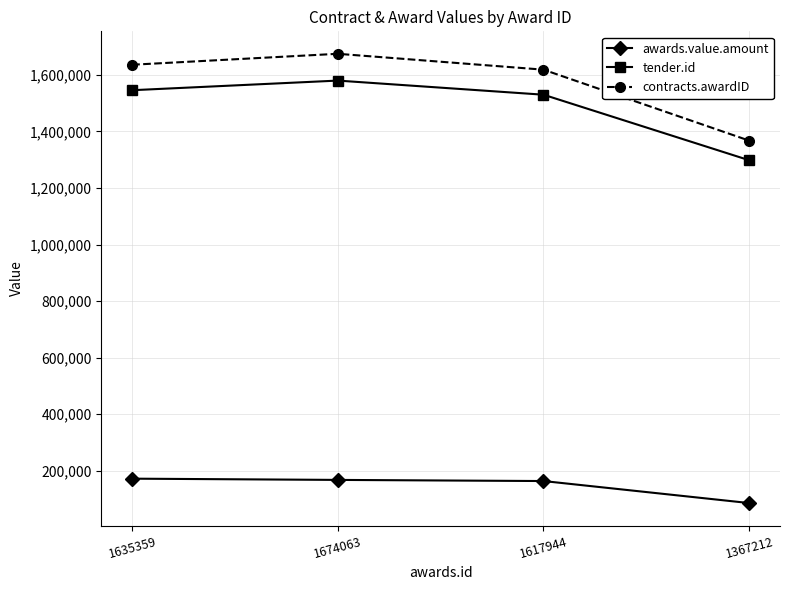

What is the value of the awards.value.amount point at the 4th from the left?

86206.9